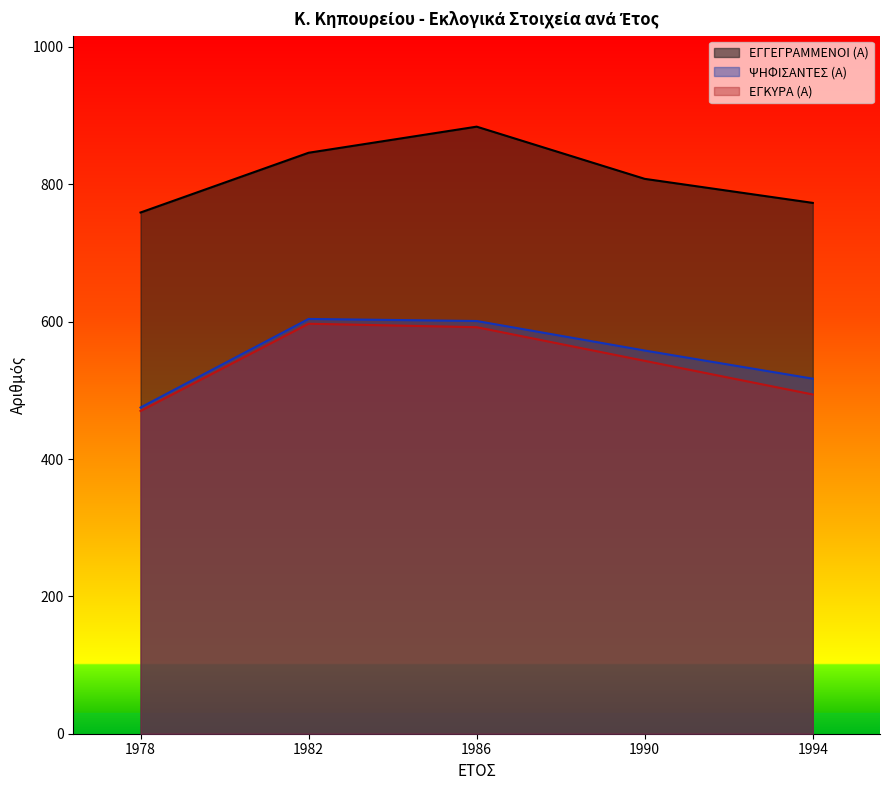

At which category does the chart reach its peak across all series?

1986